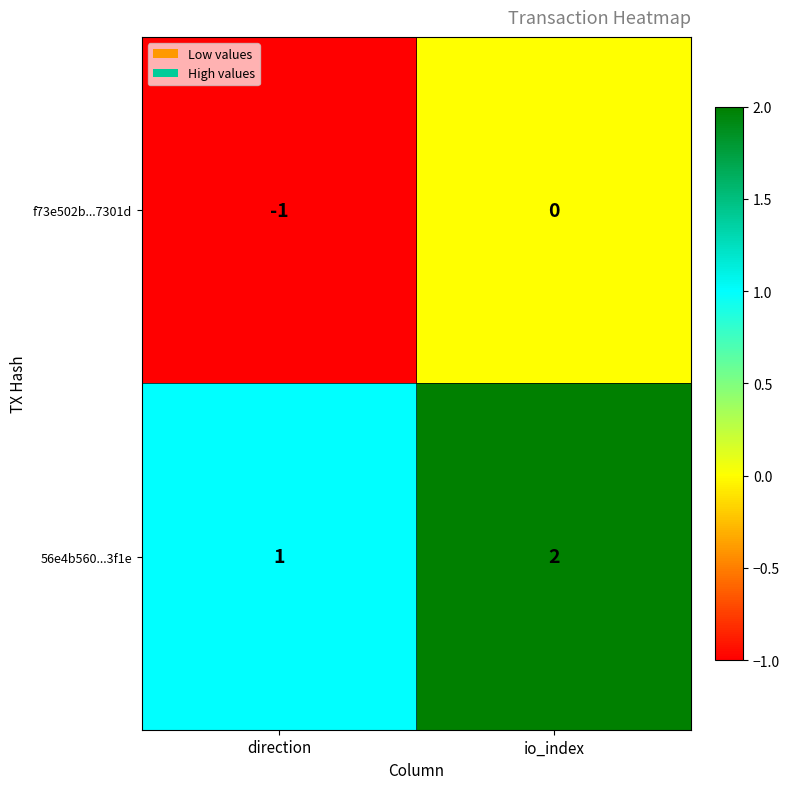

True or false: 56e4b560...3f1e has a value of 0 at io_index.

False